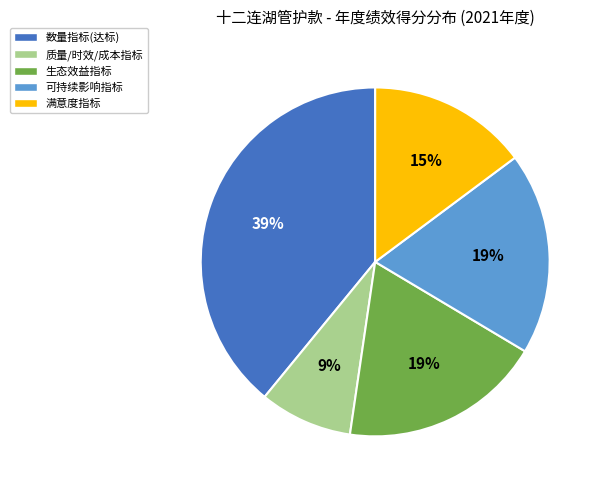

Does any single category account for the majority?

No